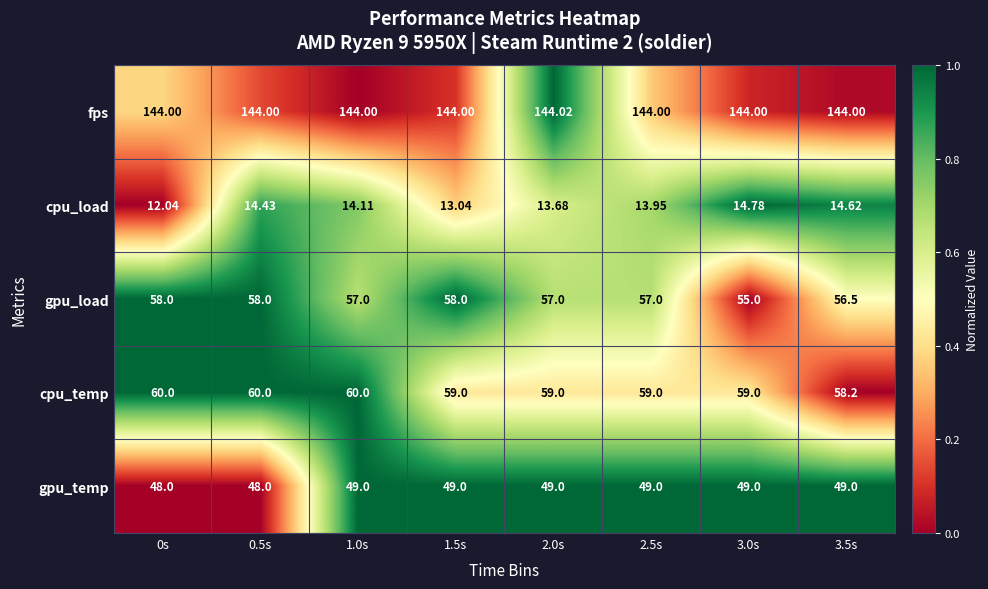

Which series has the largest range (max minus min)?

gpu_load